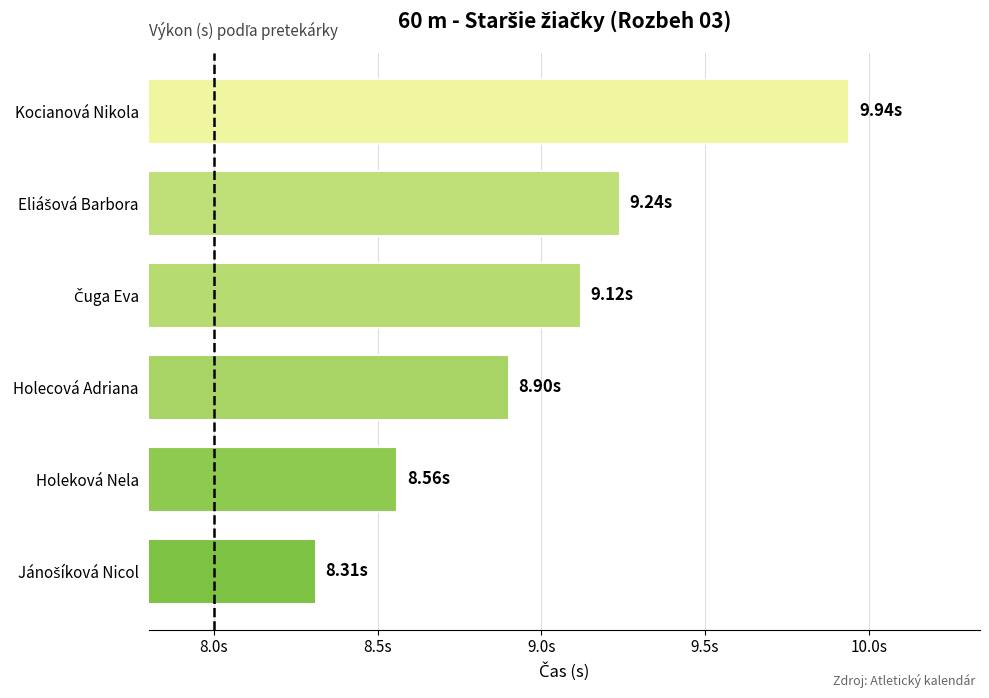

Are the bars horizontal?

Yes